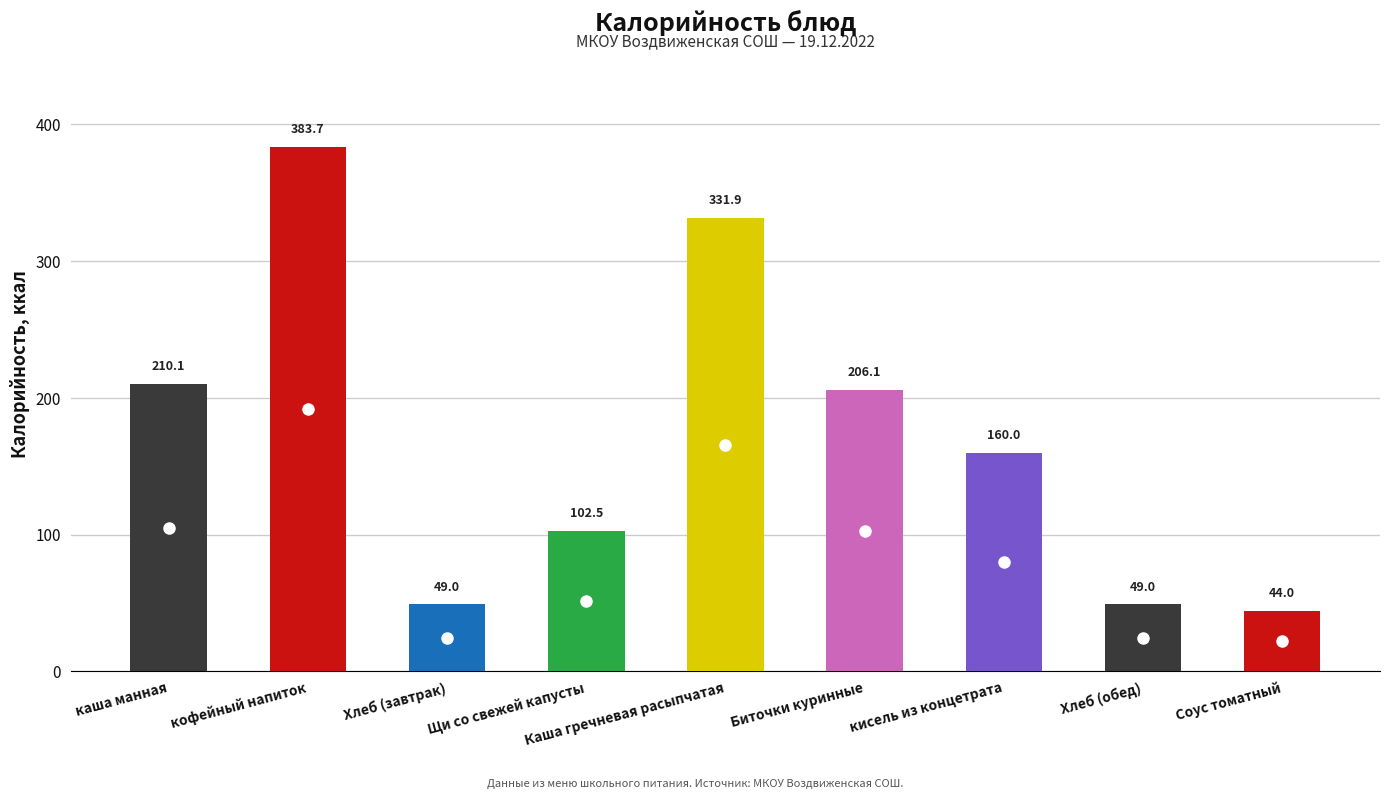

Where is the data nearest to the value 213?

каша манная